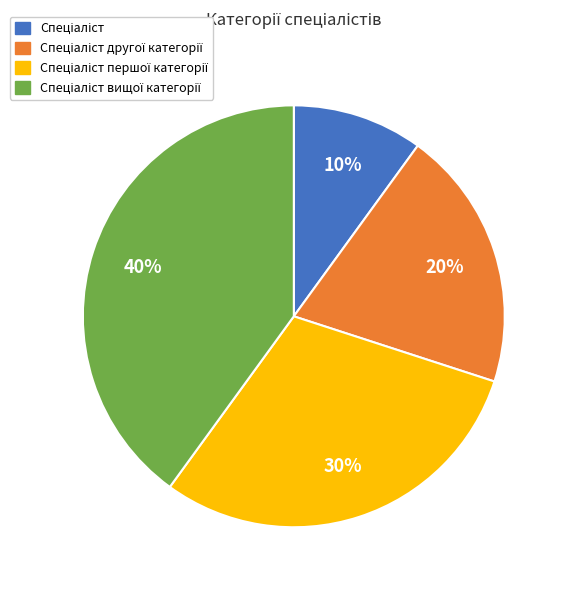

Does any single category account for the majority?

No